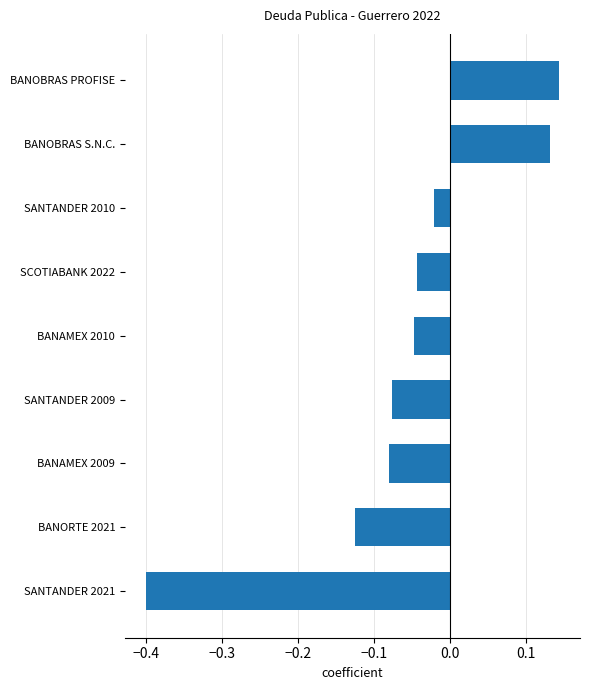

How many bars are there in total?

9